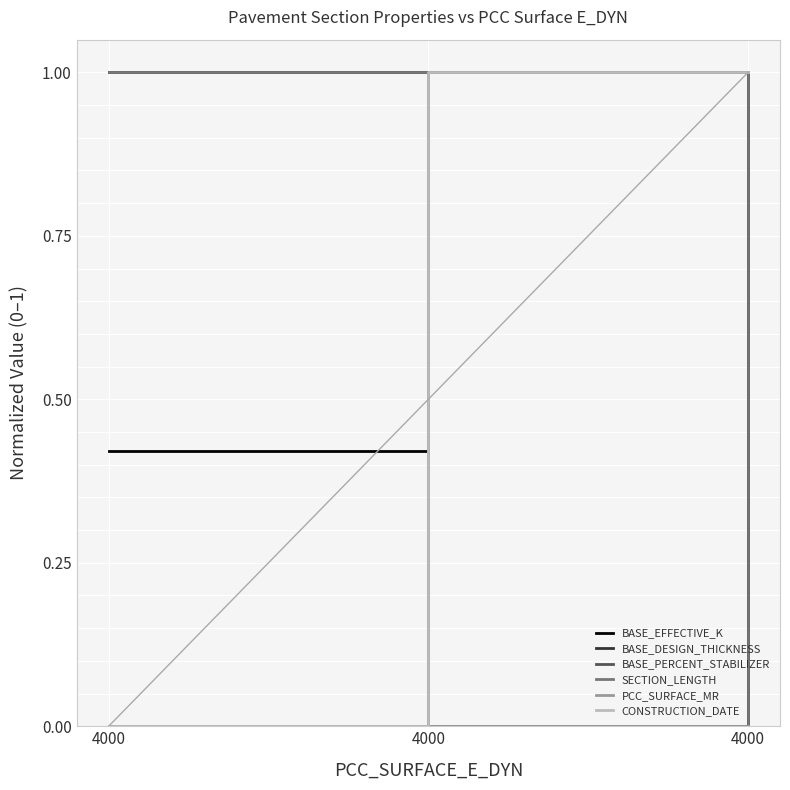

Does the chart display data point markers on the line(s)?

No